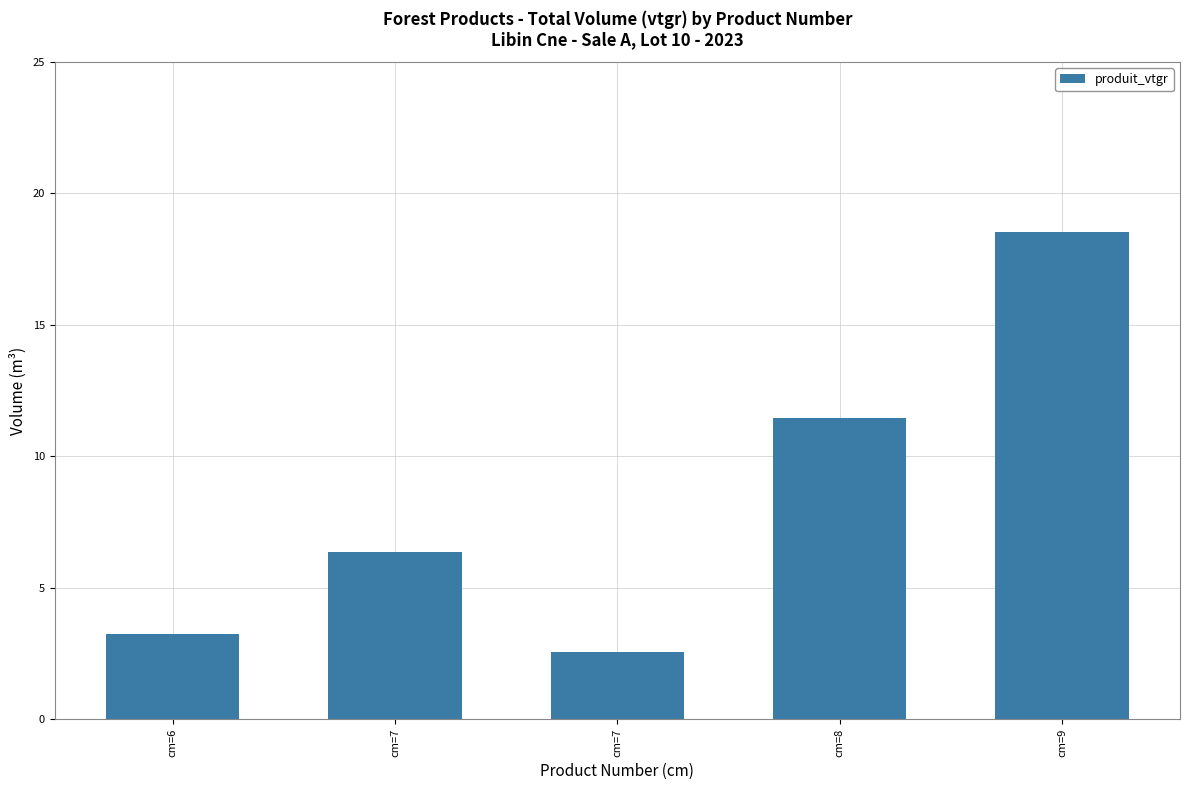

Which category has the lowest value across all series?

cm=7